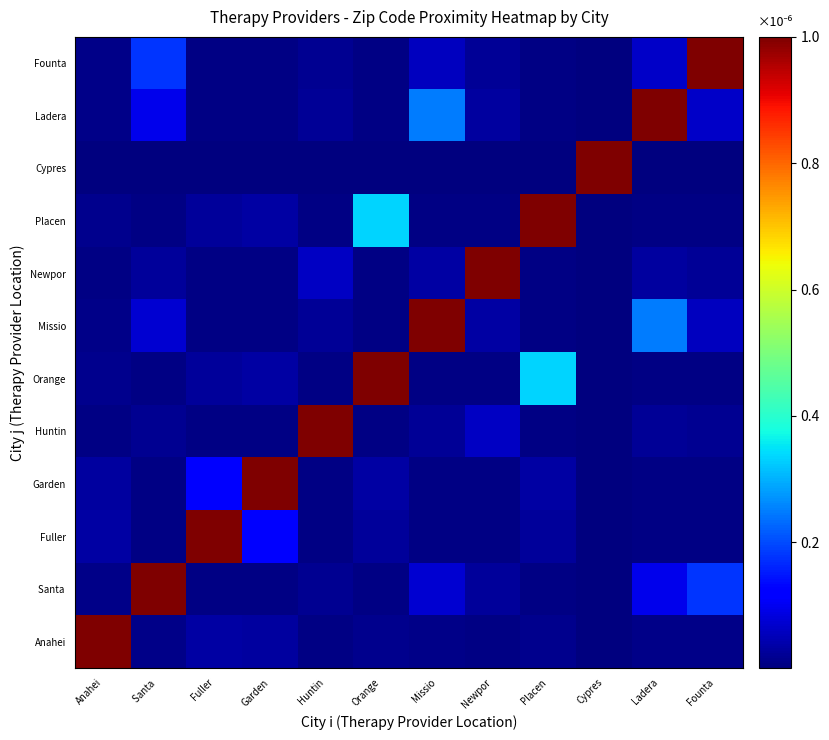

How many distinct data groups are displayed?

12